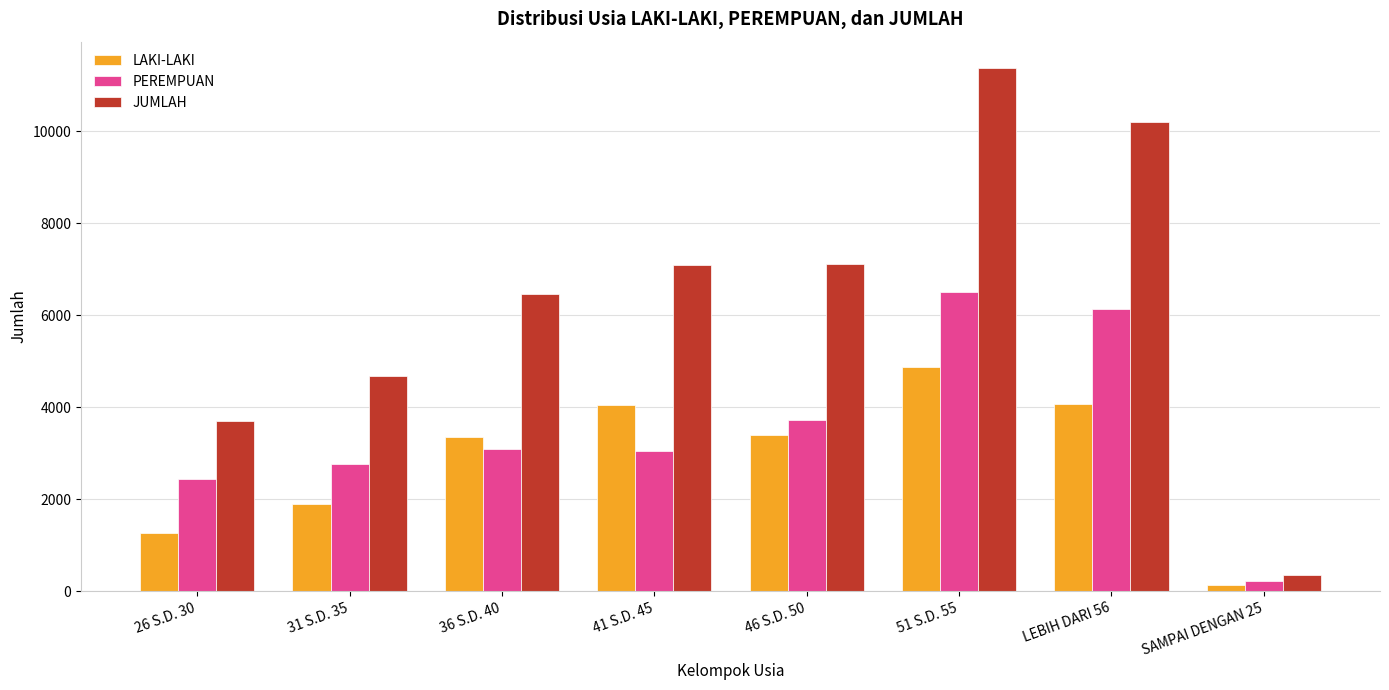

Rank the series by their maximum value, from lowest to highest.

LAKI-LAKI, PEREMPUAN, JUMLAH